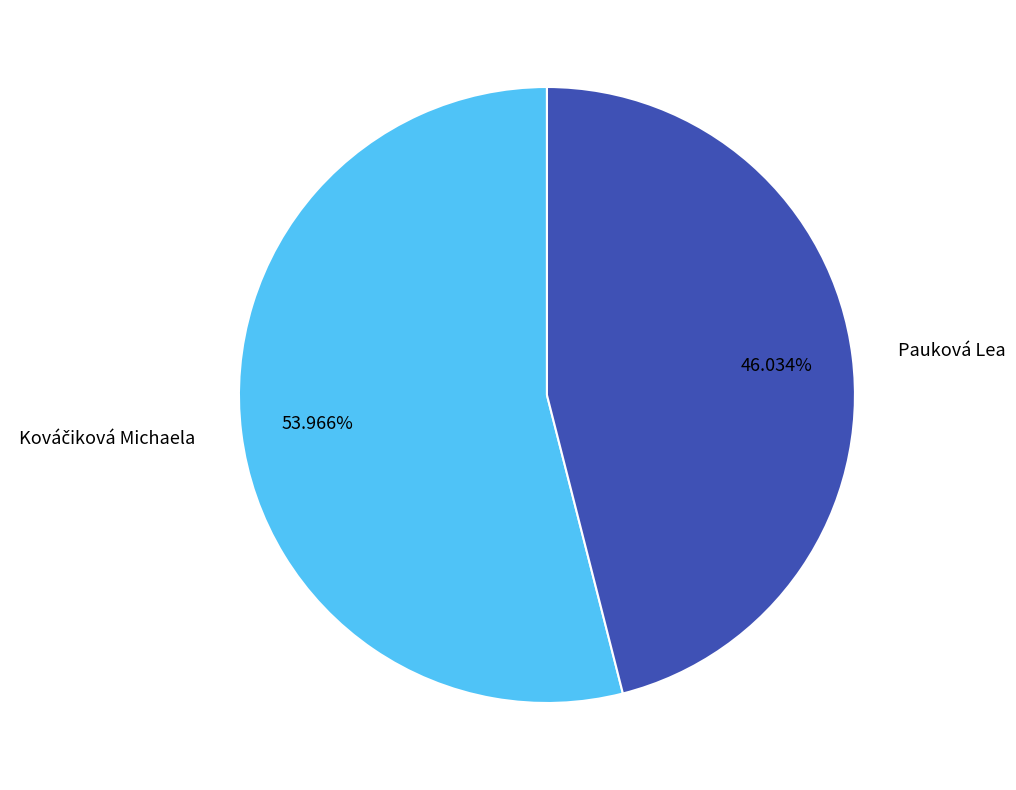

Which slice is the smallest?

Pauková Lea